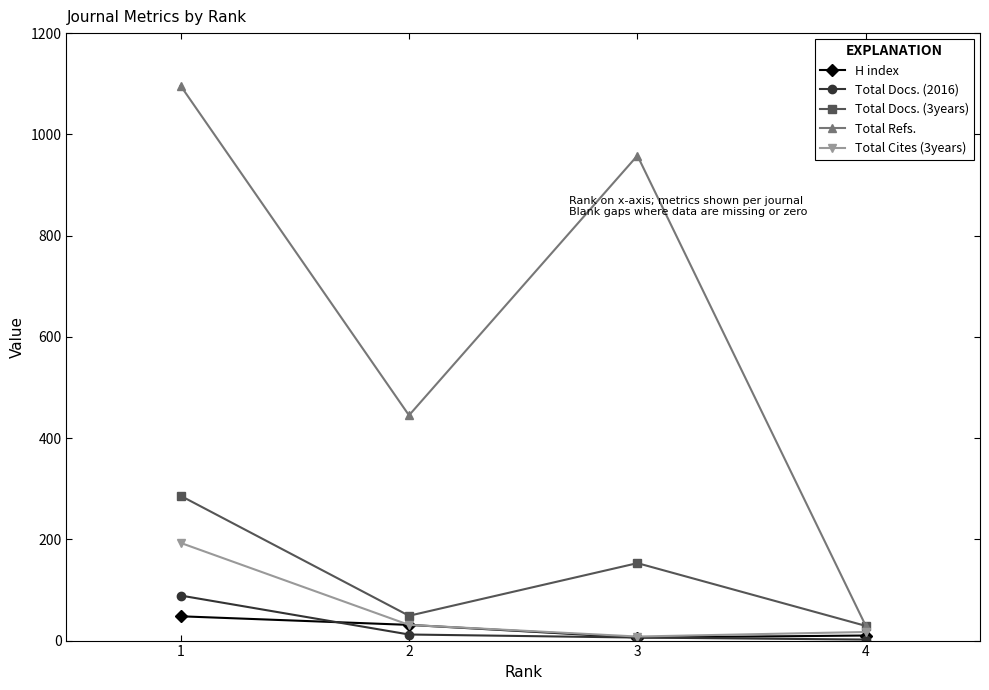

What is the sum of all Total Docs. (3years) values?

517